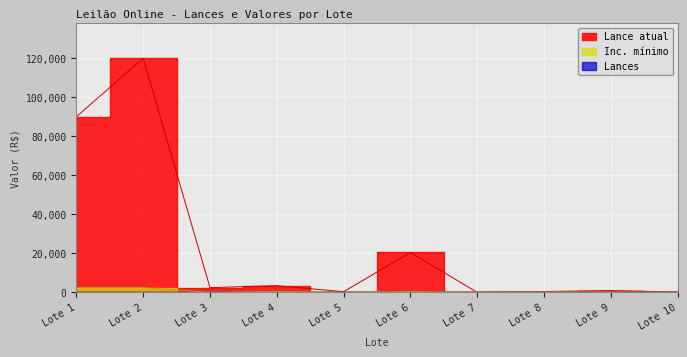

True or false: Lances and Inc. mínimo cross at least once.

False